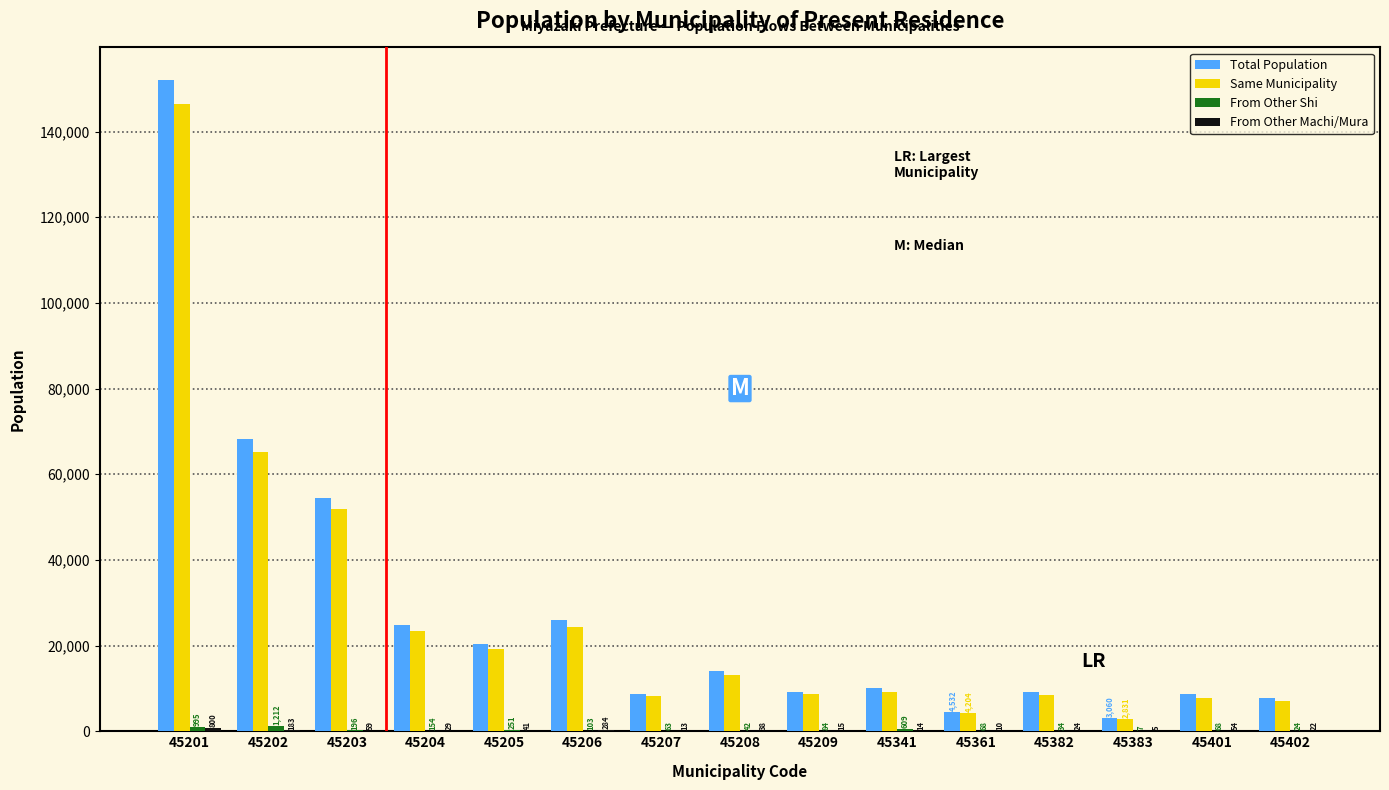

Count the number of categories in the chart.

15